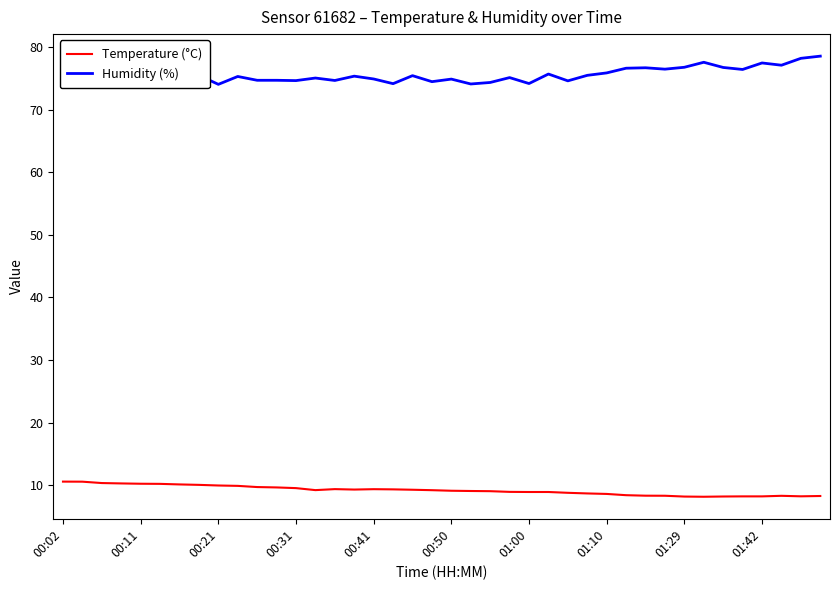

List the series in order of their overall mean, lowest first.

Temperature (°C), Humidity (%)